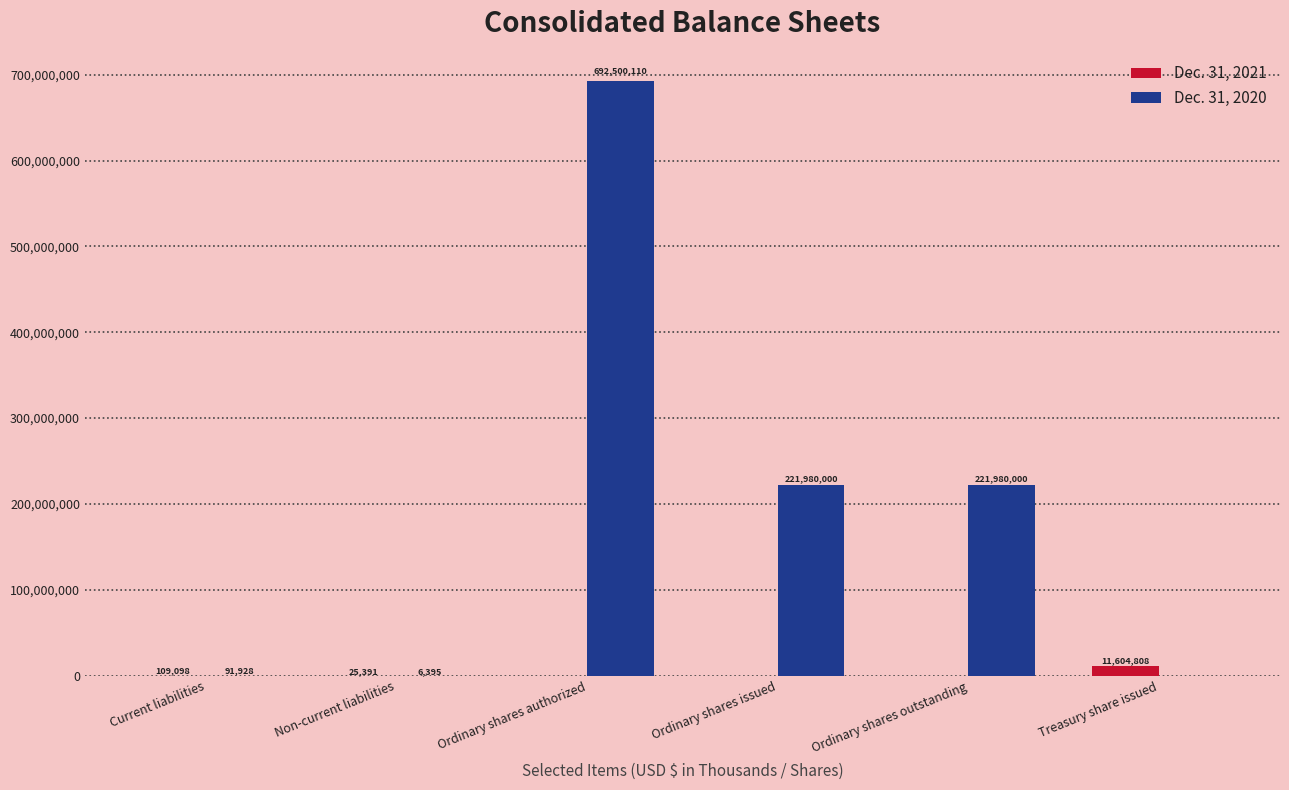

True or false: Dec. 31, 2021 has a value of 109098 at Current liabilities.

True